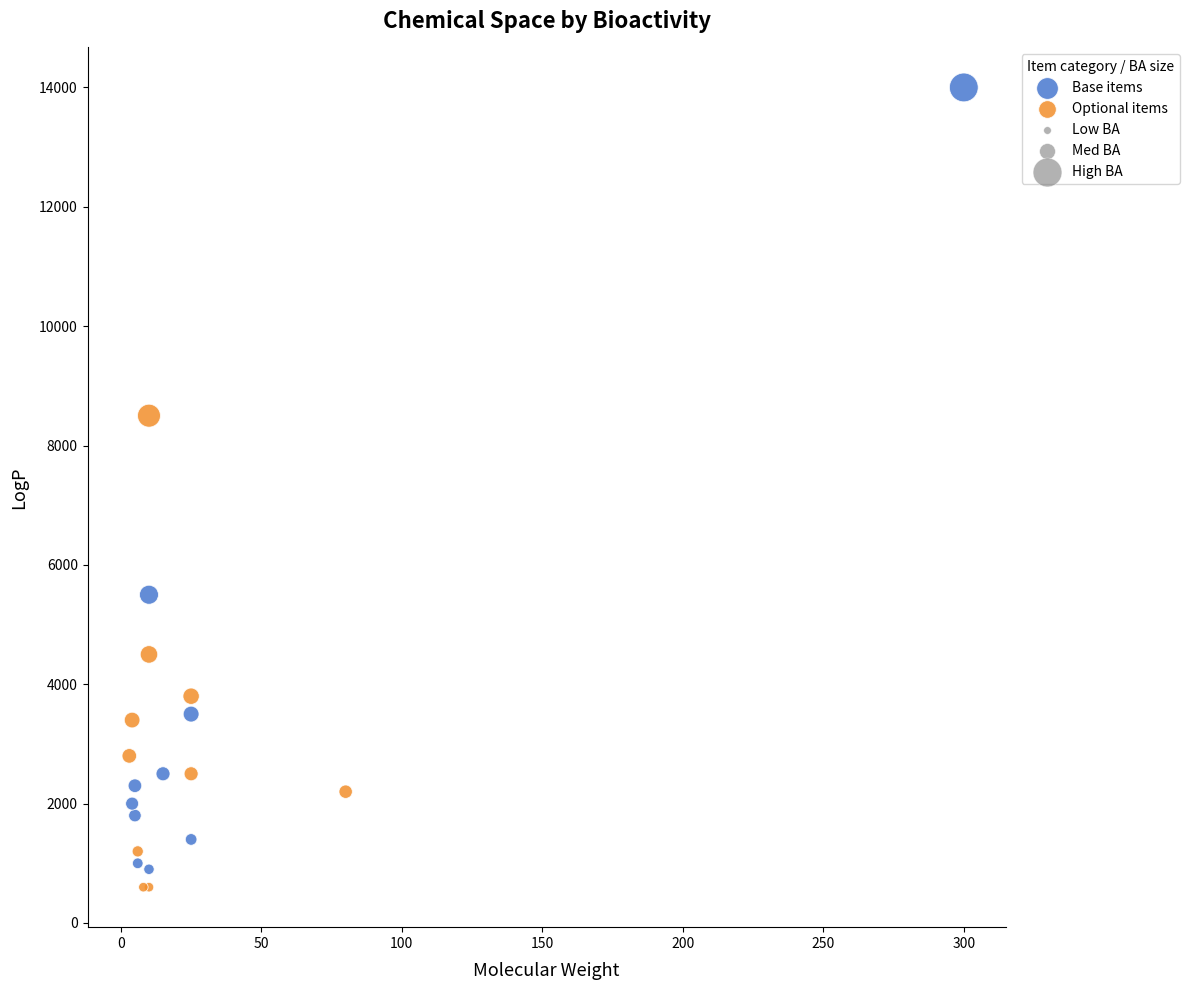

Which series reaches the maximum Y coordinate?

Base items